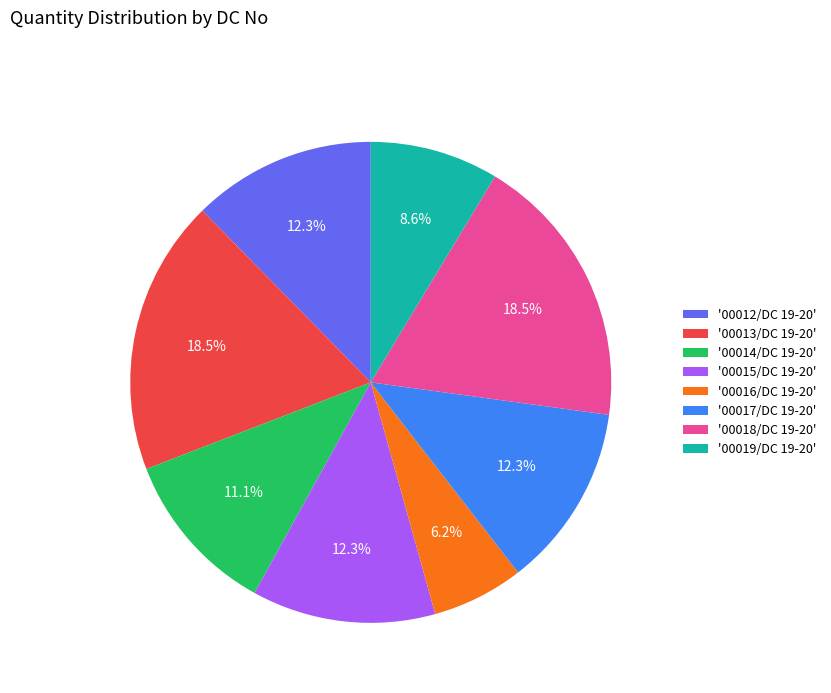

Approximately how many times larger is the value at '00018/DC 19-20' compared to '00012/DC 19-20'?

1.5